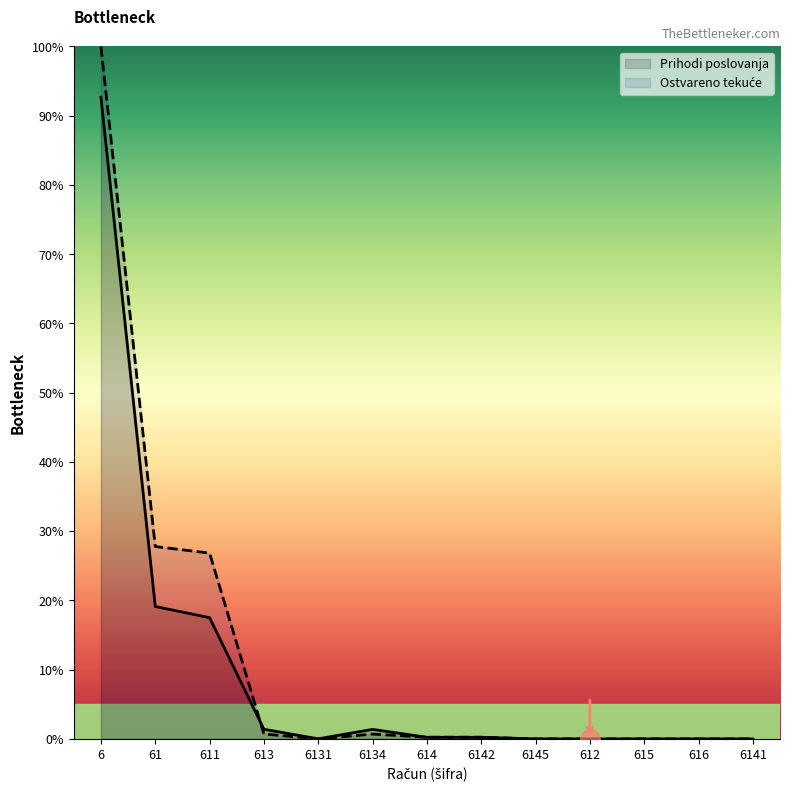

What is the sum of all Ostvareno tekuće values?

156.5